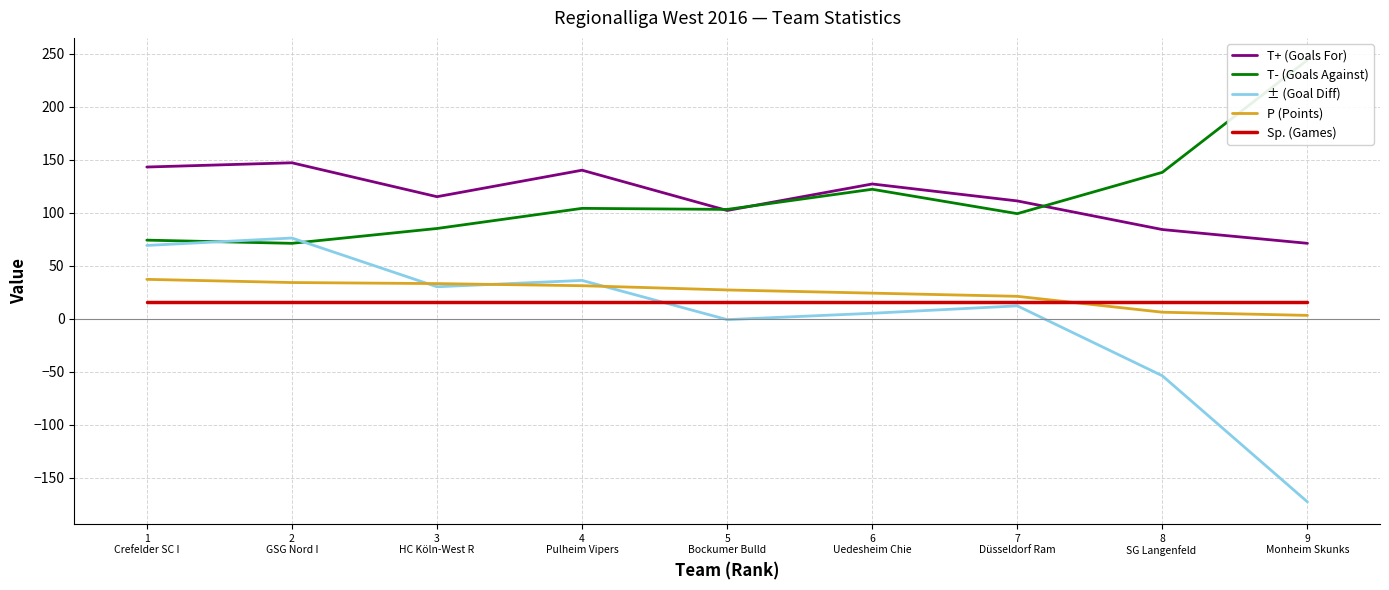

How many distinct data groups are displayed?

5